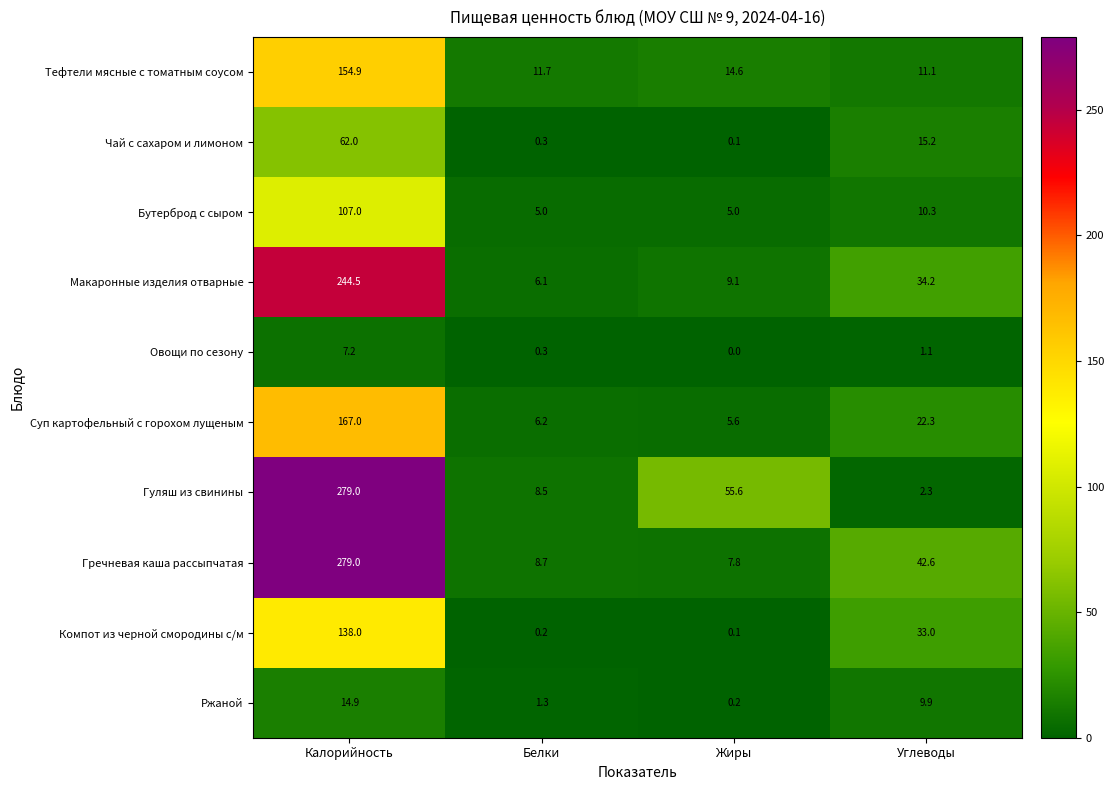

What value does the Макаронные изделия отварные series have at Жиры?

9.1